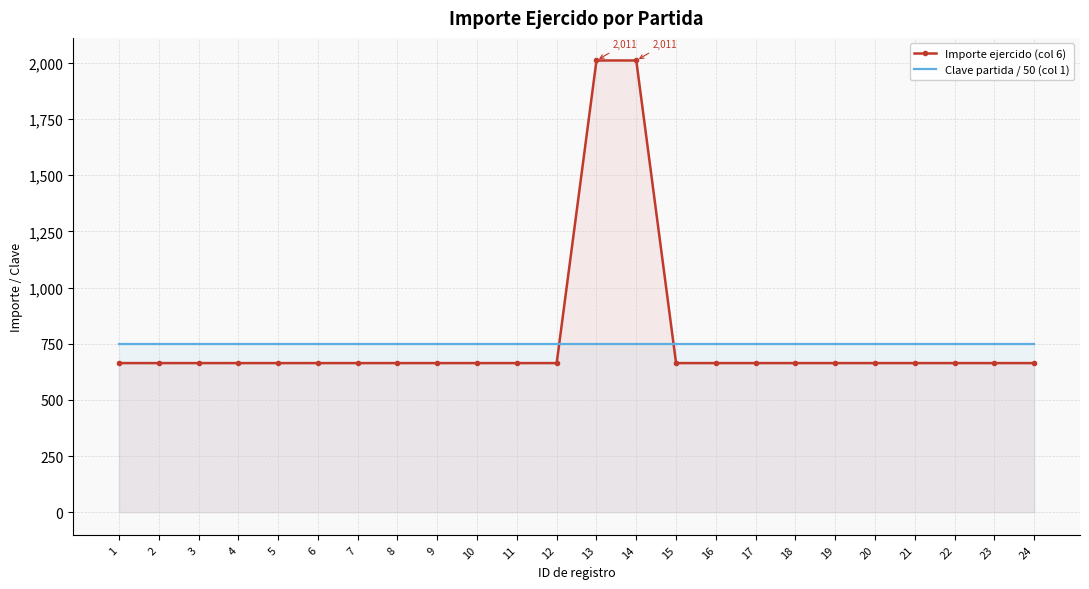

Which series has the largest range (max minus min)?

Importe ejercido (col 6)